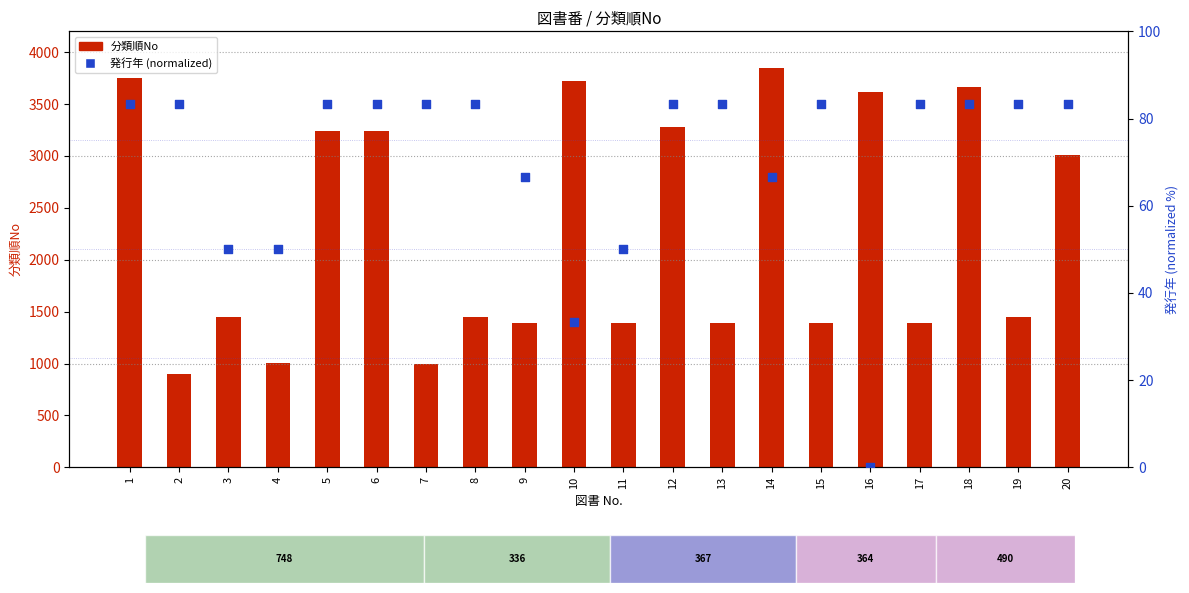

Which series has the largest Y range (max minus min)?

分類順No